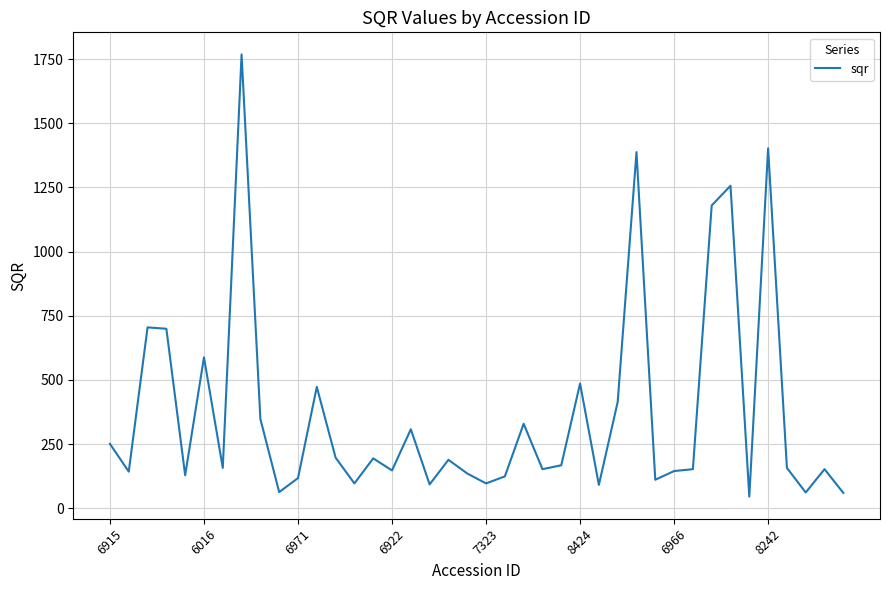

What is the minimum value shown in the chart?

45.5